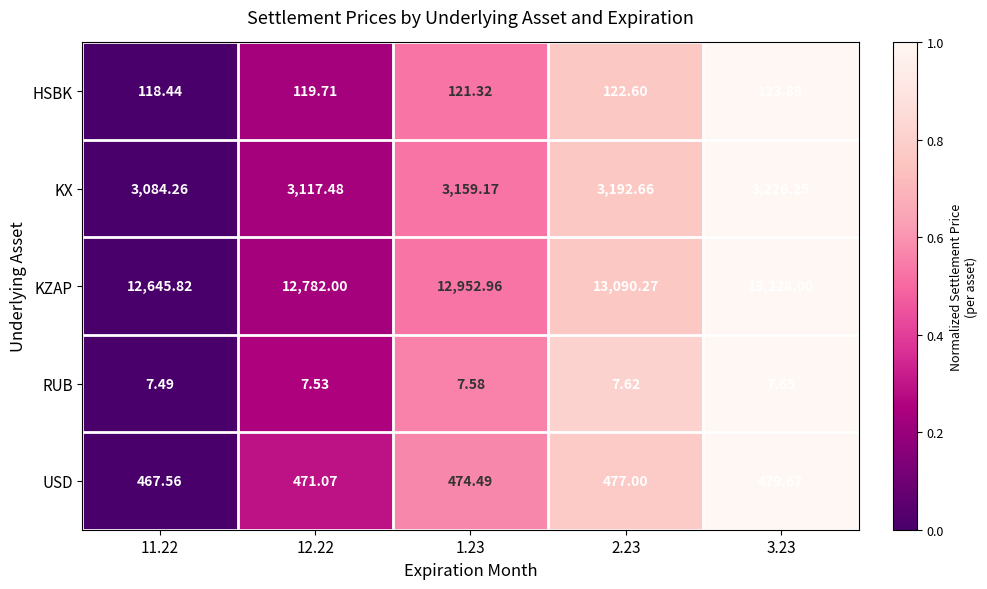

Which series has the largest range (max minus min)?

KZAP